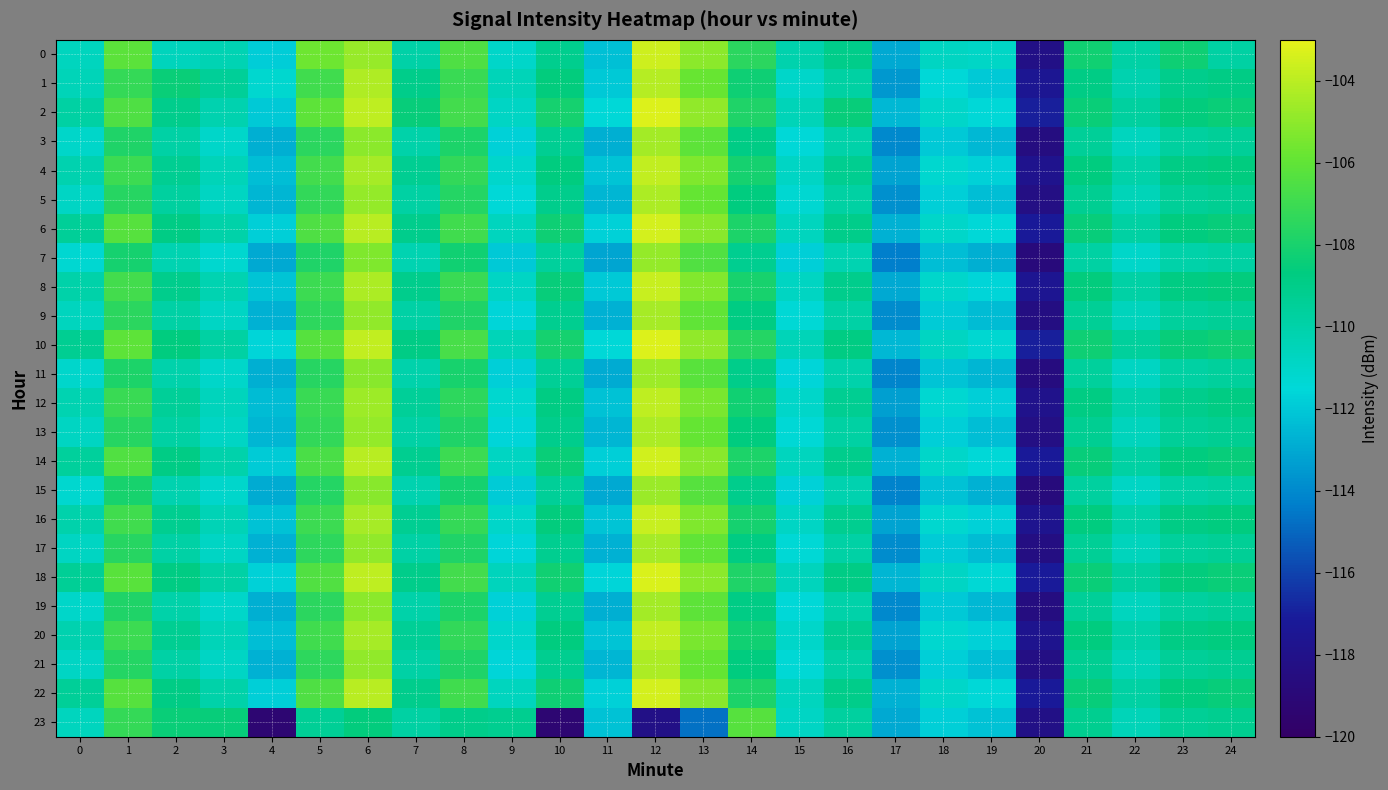

What is the total value across all series at 7?

-2629.1